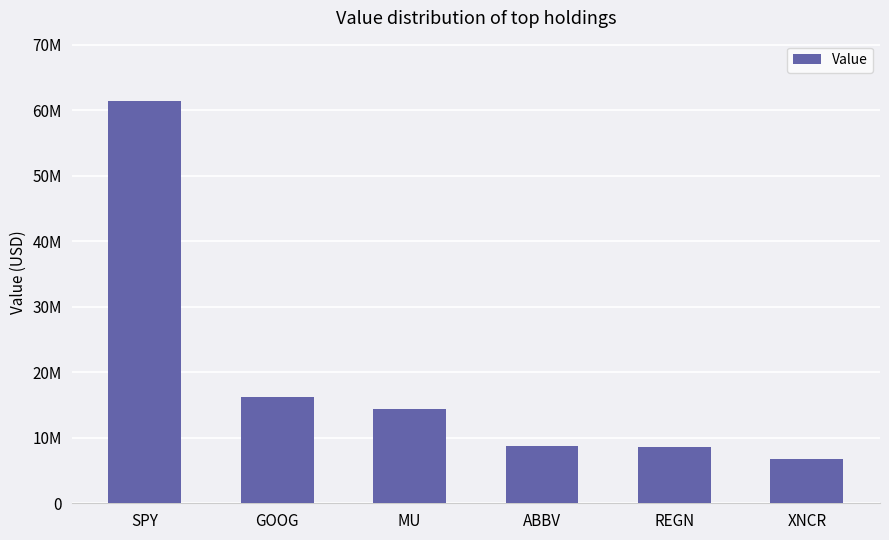

What is the sum of the values at GOOG and XNCR?

23086000